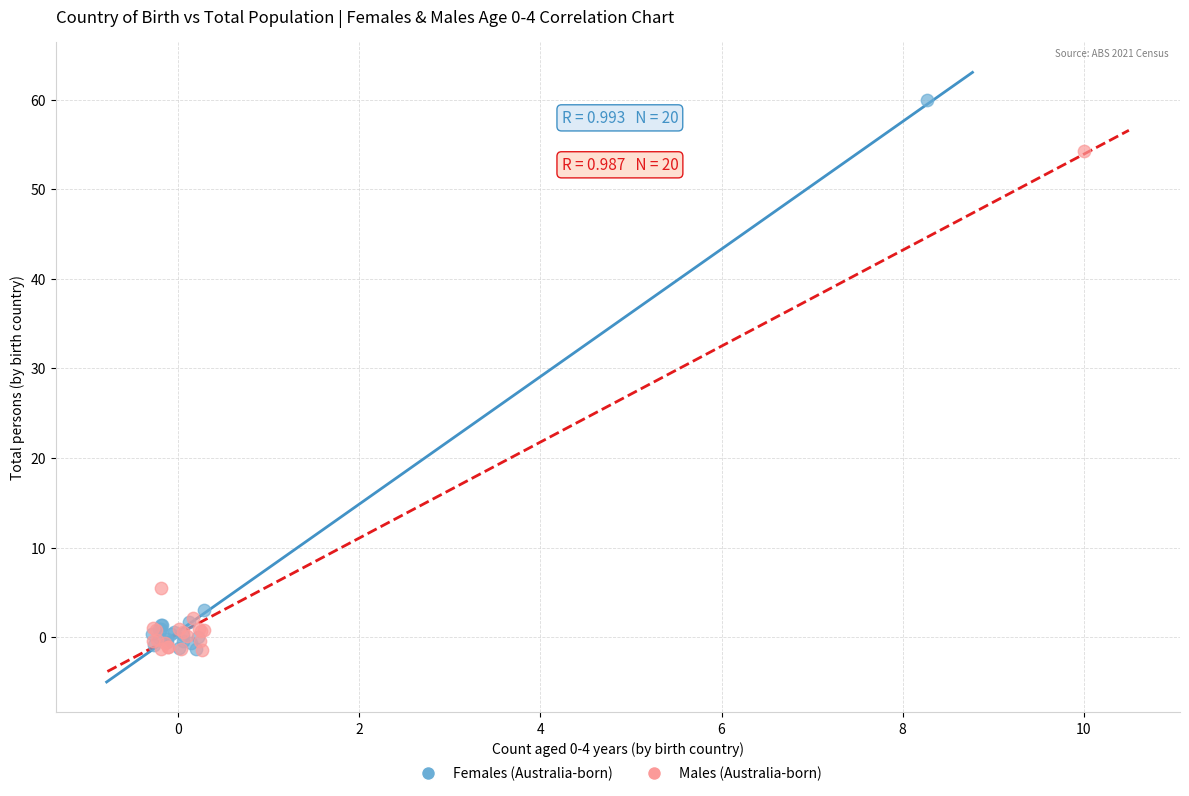

Which series has the widest spread of Y values?

Females (Australia-born)